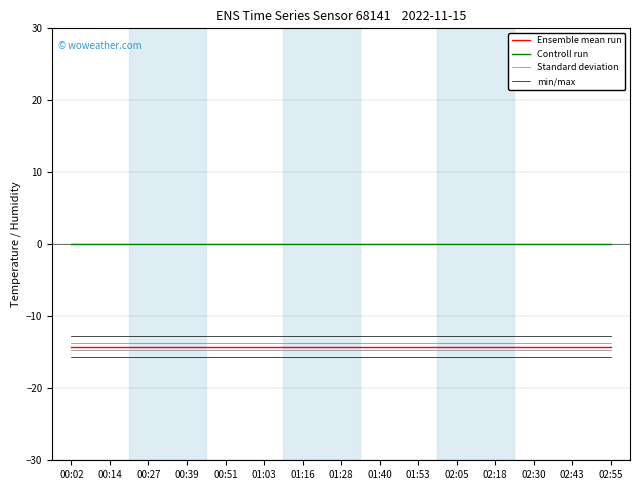

What is the spread (max minus min) of values at 01:40?

14.2